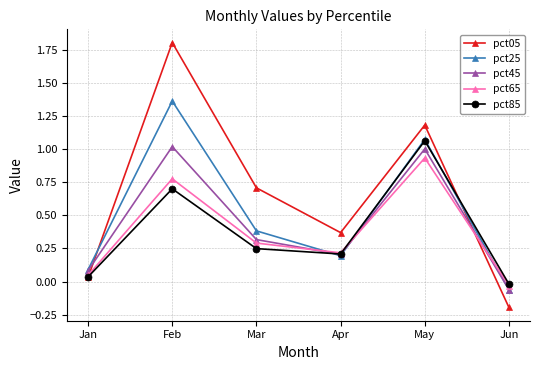

Rank the series at Feb from lowest to highest value.

pct85, pct65, pct45, pct25, pct05